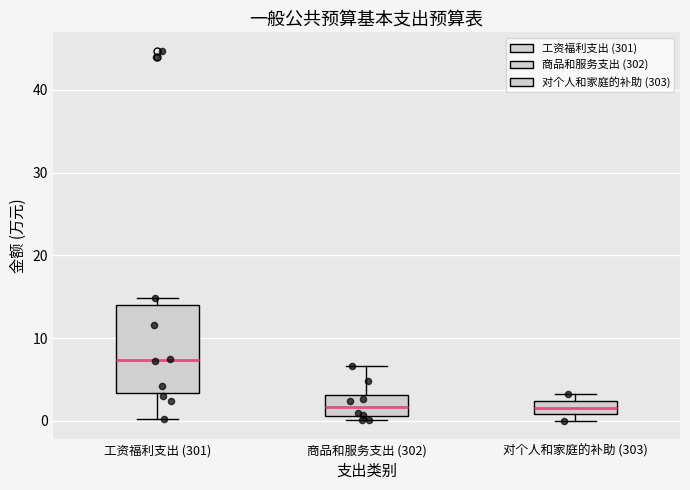

Reading left to right, transcribe this box plot: for each box, give where its median line is, the range the box spans, and where its two whiskers end, as read against the y-axis. The values are not printed on the chart, so give them approximately, as read against the axis.

工资福利支出 (301): median 7, box 3 to 14, whiskers 0 to 15
商品和服务支出 (302): median 2, box 1 to 3, whiskers 0 to 7
对个人和家庭的补助 (303): median 2 (inside the box), box 1 to 2, whiskers 0 to 3